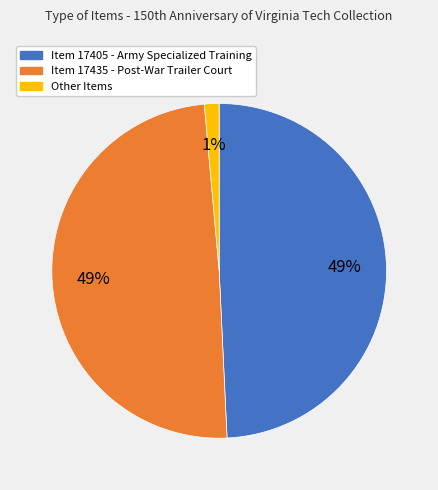

How many segments does this pie chart have?

3